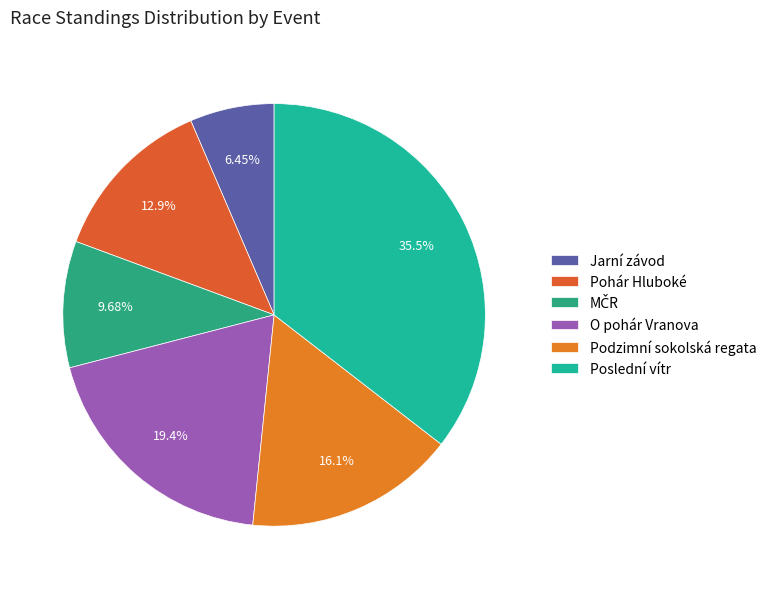

What is the smallest slice in the pie chart?

Jarní závod